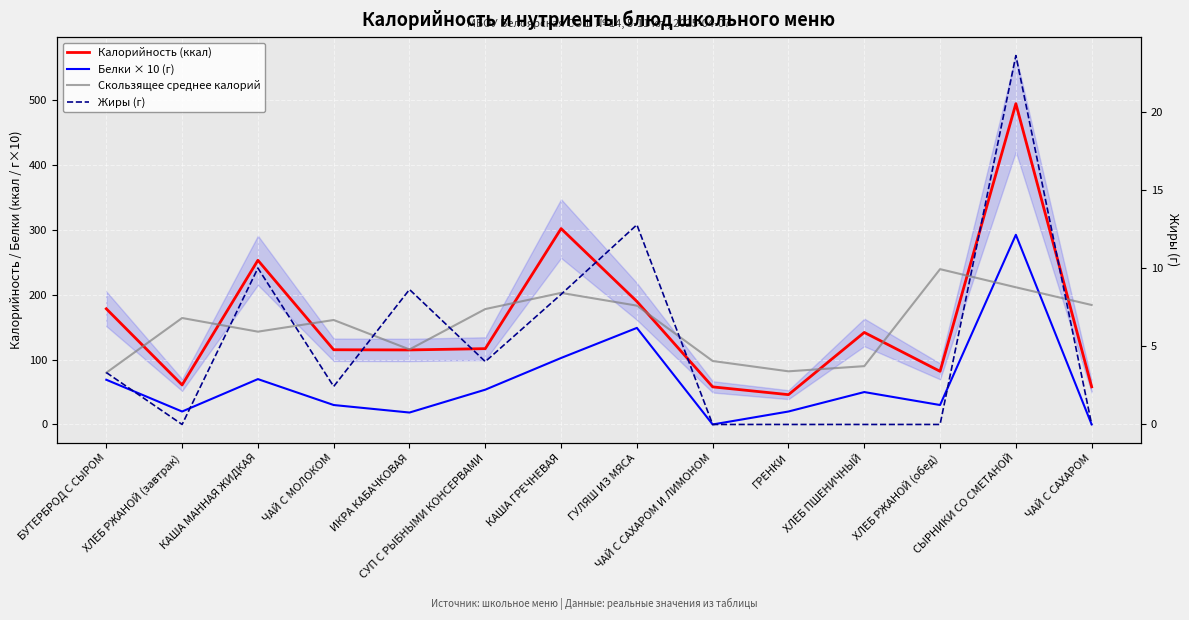

What position from the right is ЧАЙ С МОЛОКОМ?

11